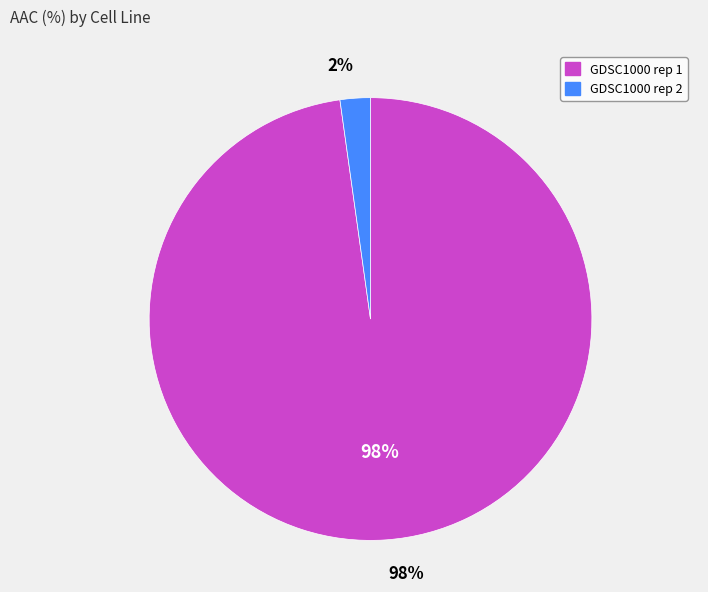

What is the smallest slice in the pie chart?

GDSC1000 rep 2